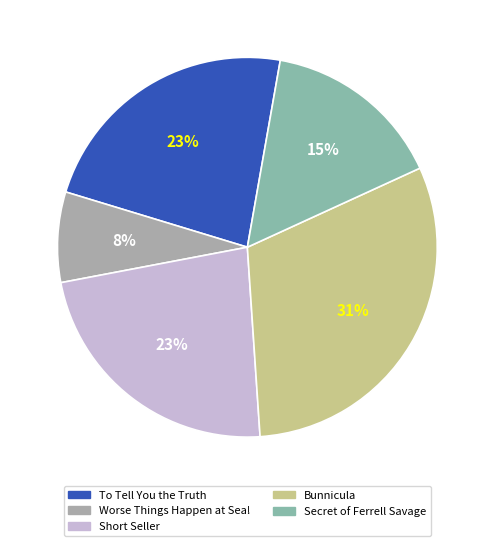

To the nearest percent, what is the average slice percentage?

20%